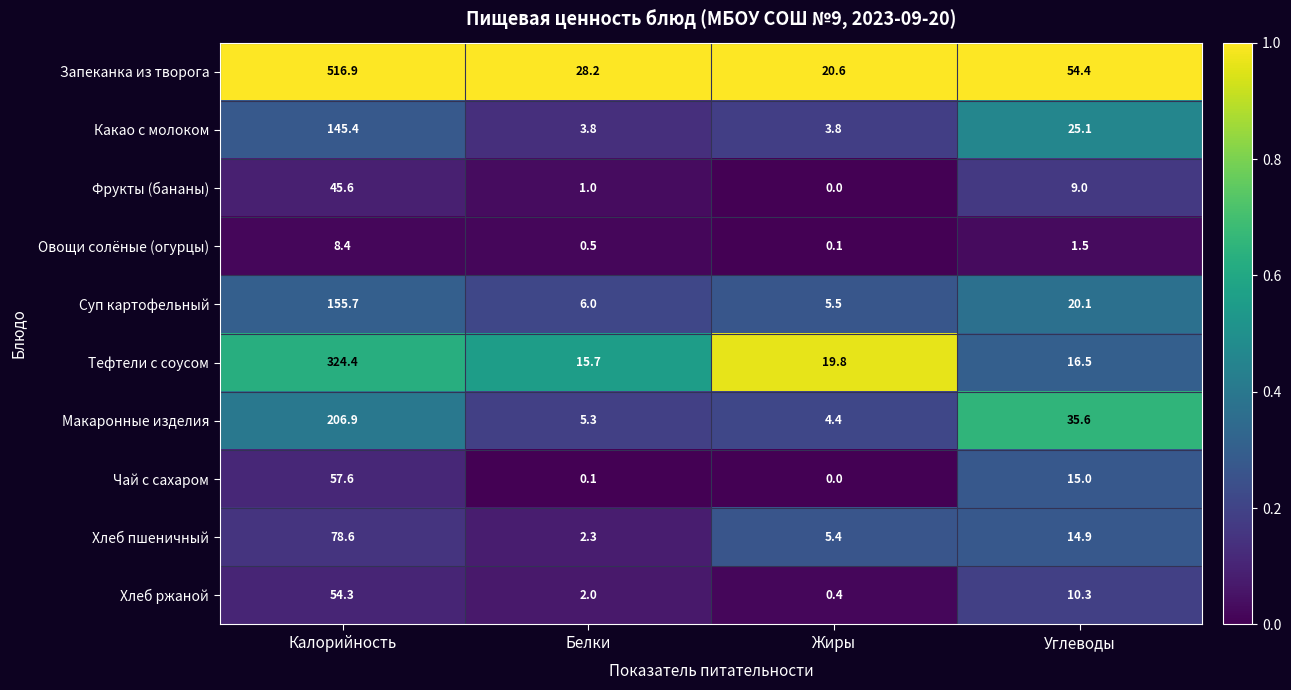

List the series in order of their peak value, lowest first.

Овощи солёные (огурцы), Фрукты (бананы), Хлеб ржаной, Чай с сахаром, Хлеб пшеничный, Какао с молоком, Суп картофельный, Макаронные изделия, Тефтели с соусом, Запеканка из творога